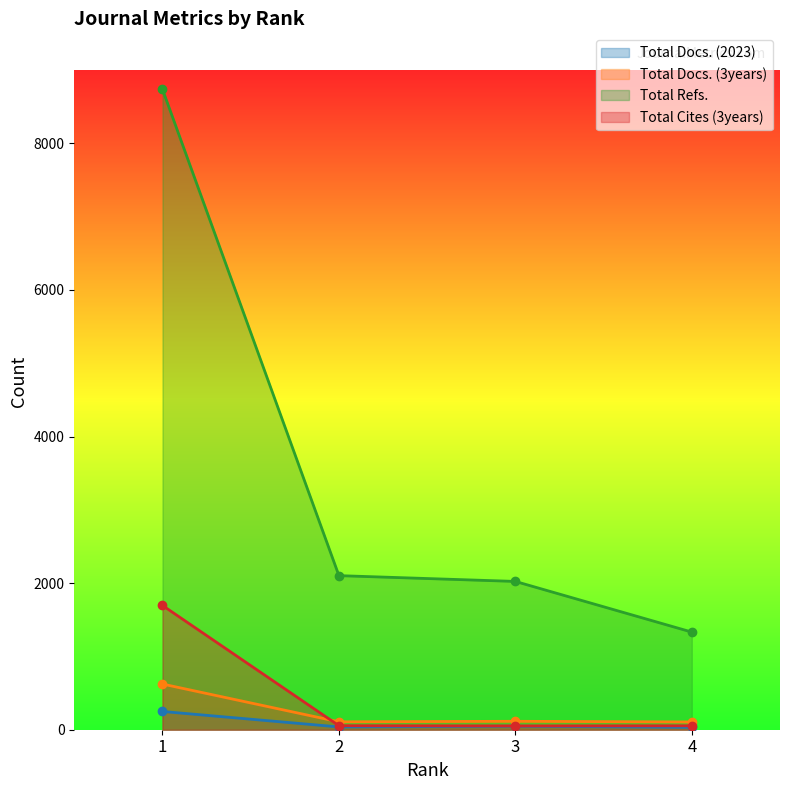

True or false: Total Docs. (2023) and Total Docs. (3years) intersect in this chart.

False